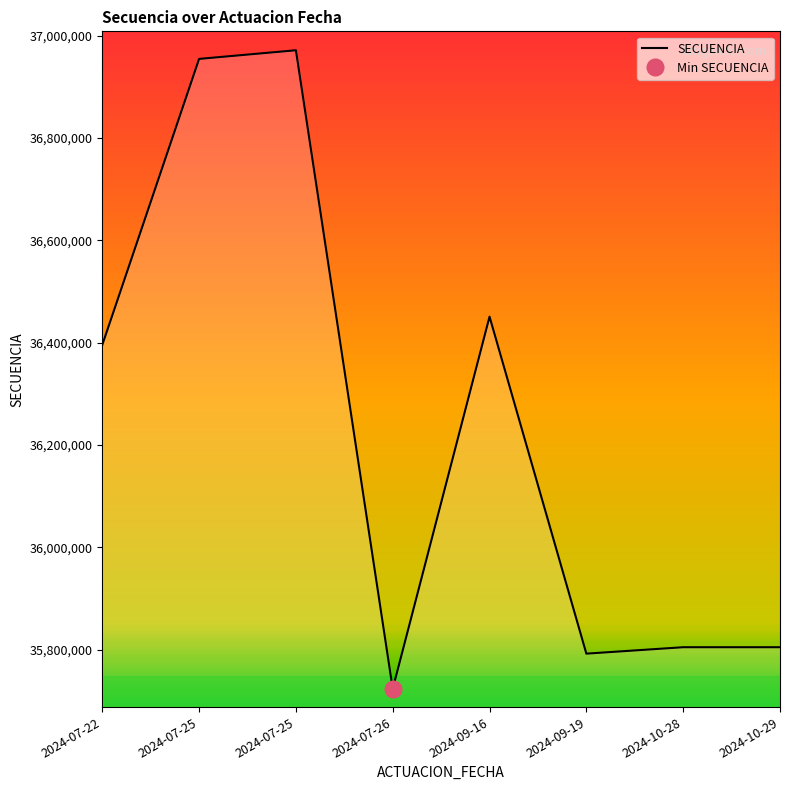

What is the approximate value at 2024-09-16?

36450751